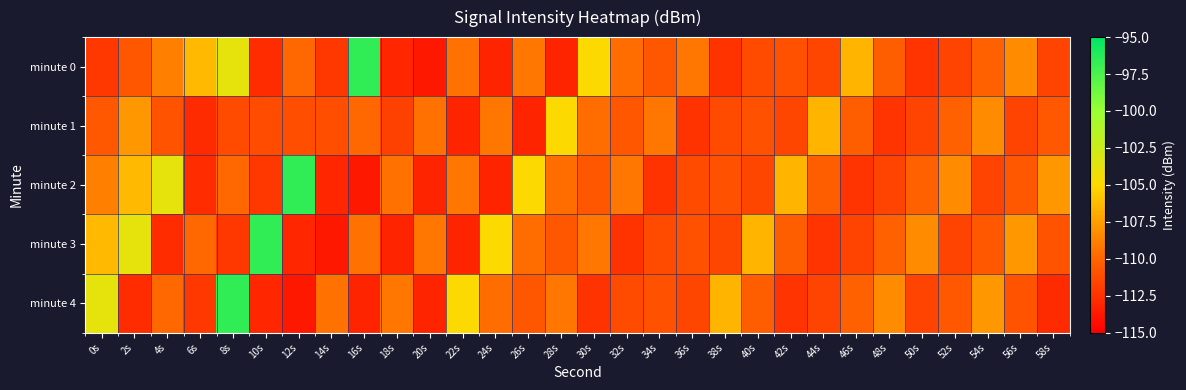

Which series has the widest spread of values?

minute 0